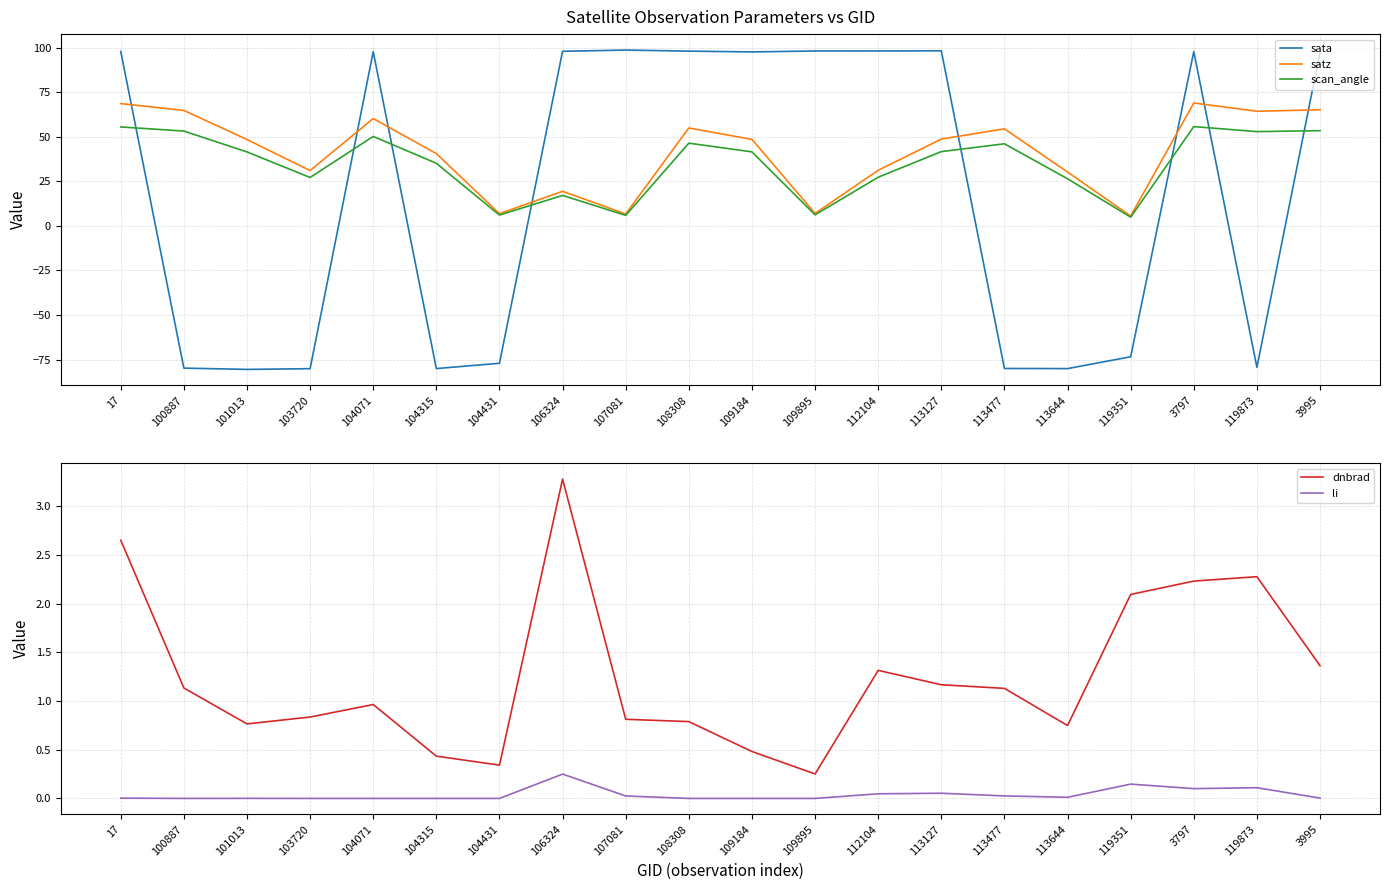

At which category is the sum across all series the highest?

3797